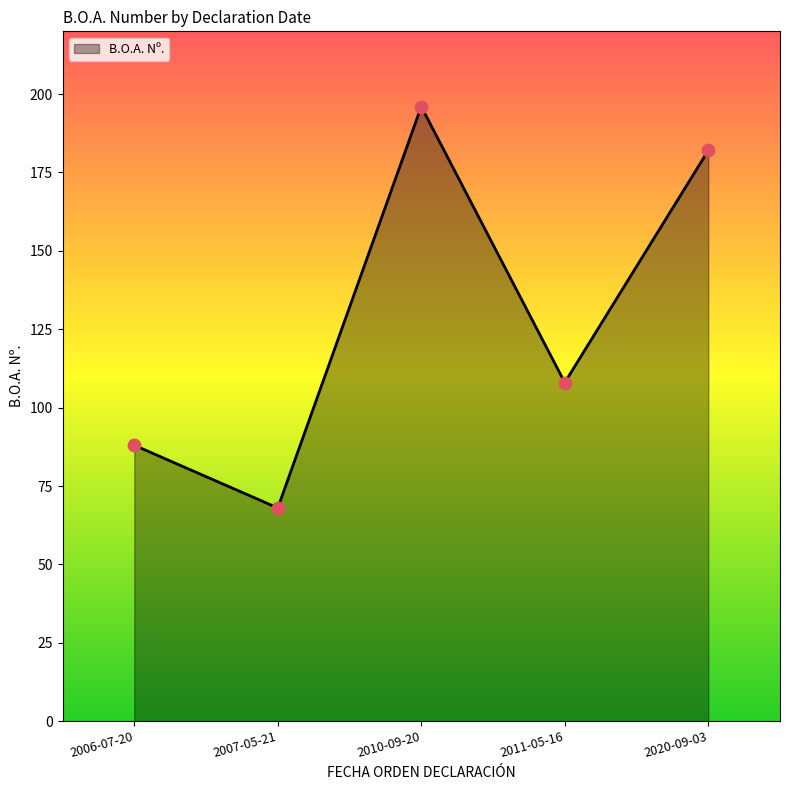

Between 2011-05-16 and 2010-09-20, which is larger?

2010-09-20